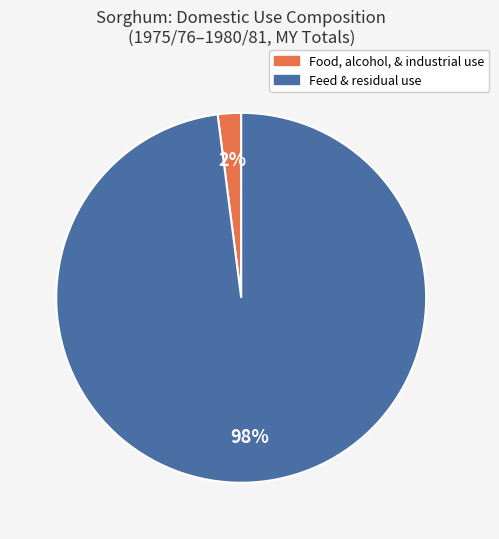

Does any single category account for the majority?

Yes